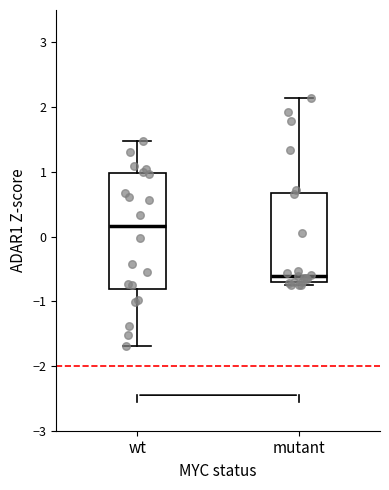

Reading left to right, transcribe this box plot: for each box, give where its median line is, the range the box spans, and where its two whiskers end, as read against the y-axis. The values are not printed on the chart, so give them approximately, as read against the axis.

wt: median 0.2, box -0.8 to 1.0, whiskers -1.7 to 1.5
mutant: median -0.6, box -0.7 to 0.7, whiskers -0.7 (just below the box's lower edge) to 2.1